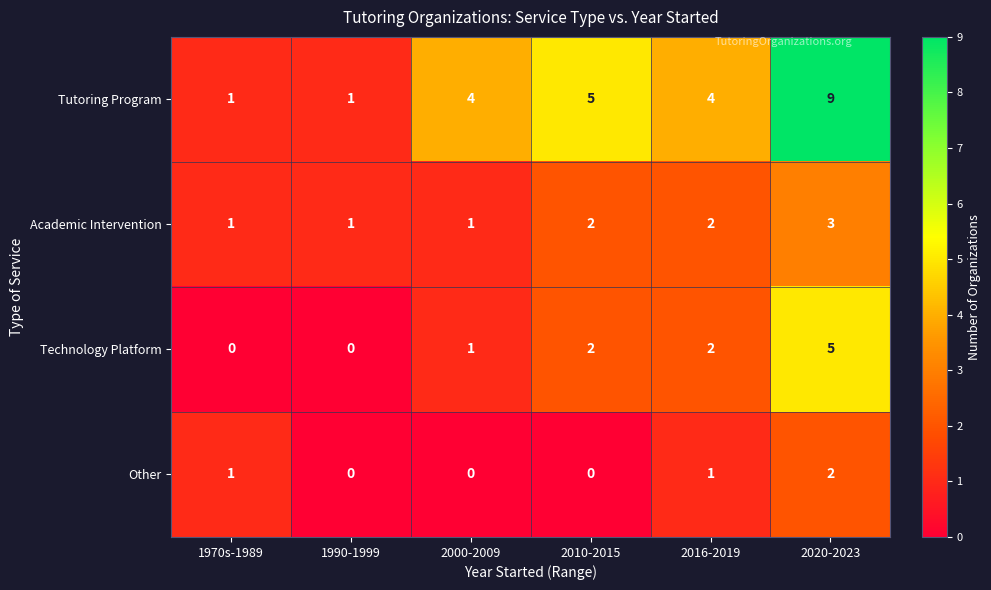

List the series in order of their peak value, lowest first.

Other, Academic Intervention, Technology Platform, Tutoring Program